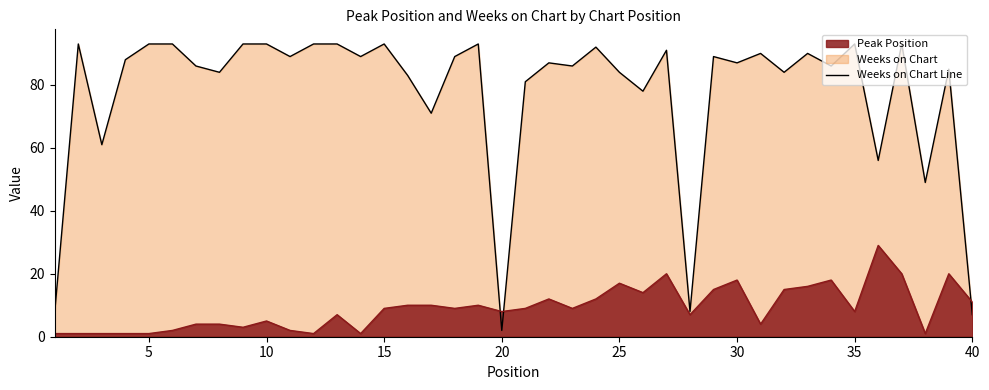

At how many categories does at least one series exceed 8?

37